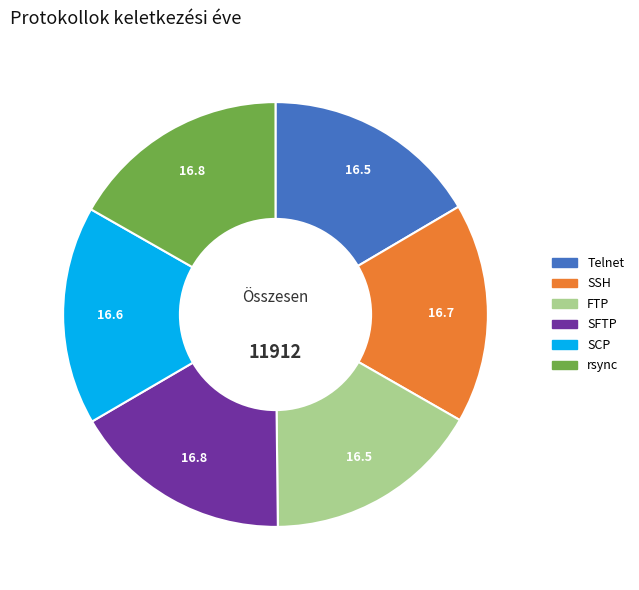

Do SSH and SCP together represent more than half of the pie?

No